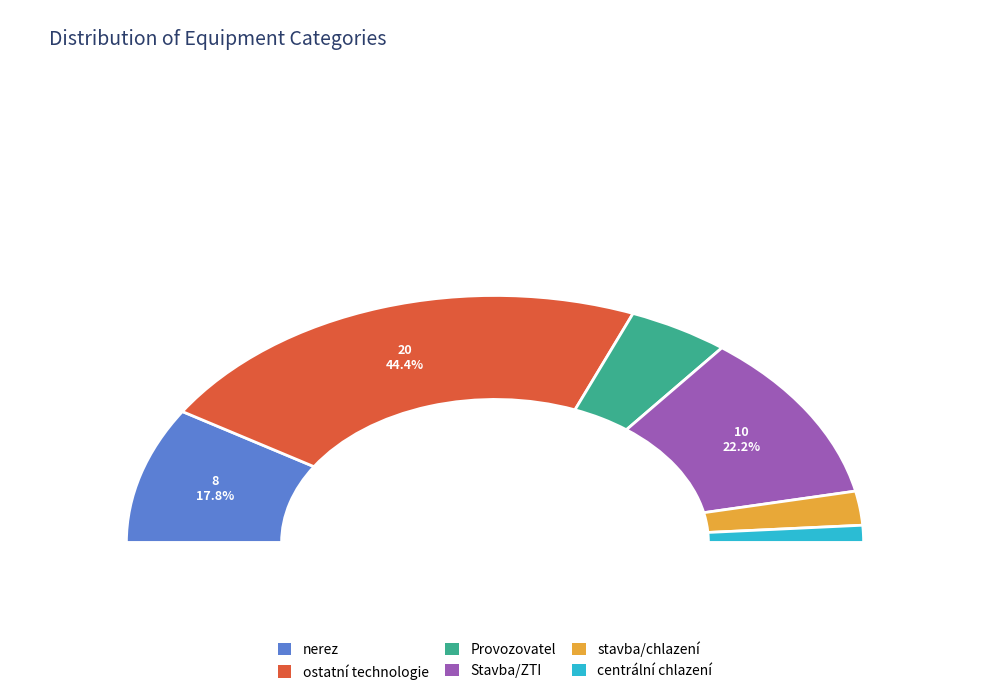

Rank the categories by value from lowest to highest.

centrální chlazení, stavba/chlazení, Provozovatel, nerez, Stavba/ZTI, ostatní technologie